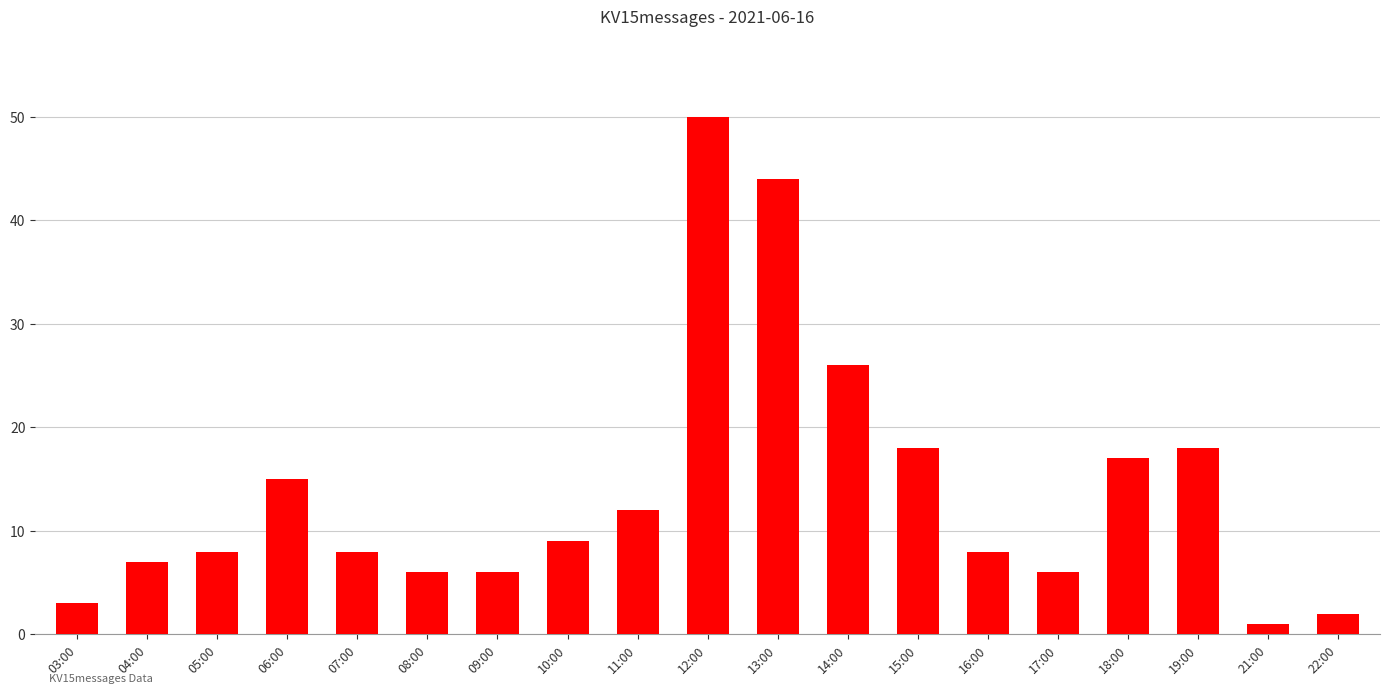

Approximately how many times larger is the value at 14:00 compared to 22:00?

13.0